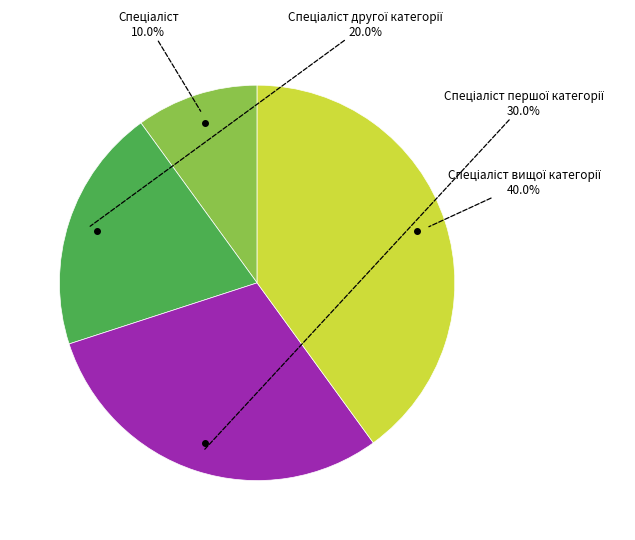

Does any single category account for the majority?

No